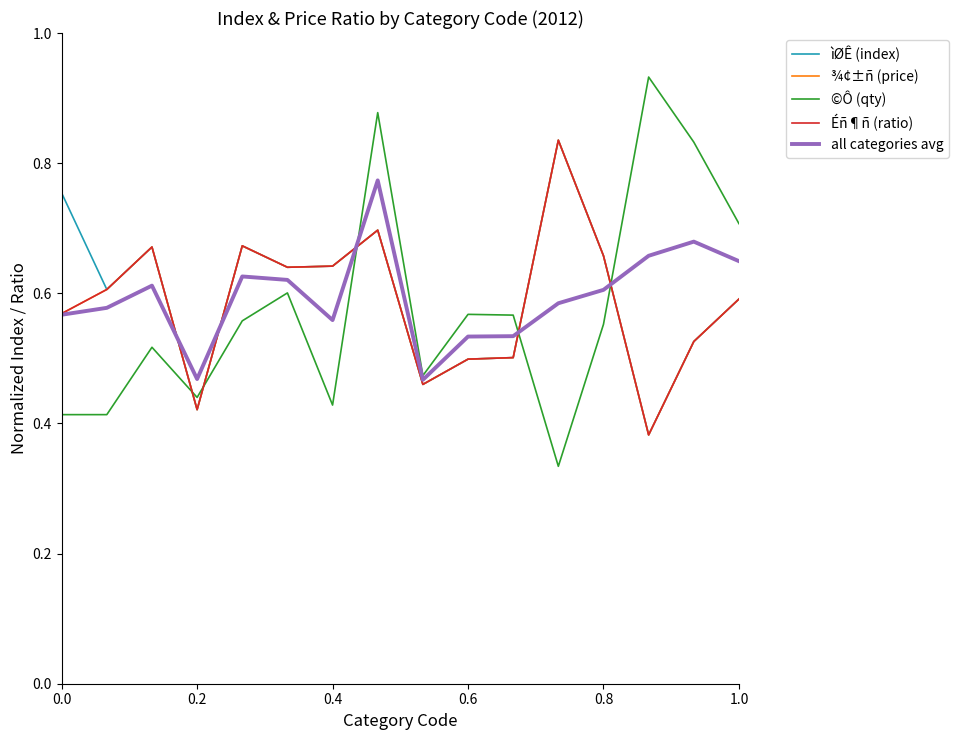

Does the chart display data point markers on the line(s)?

No